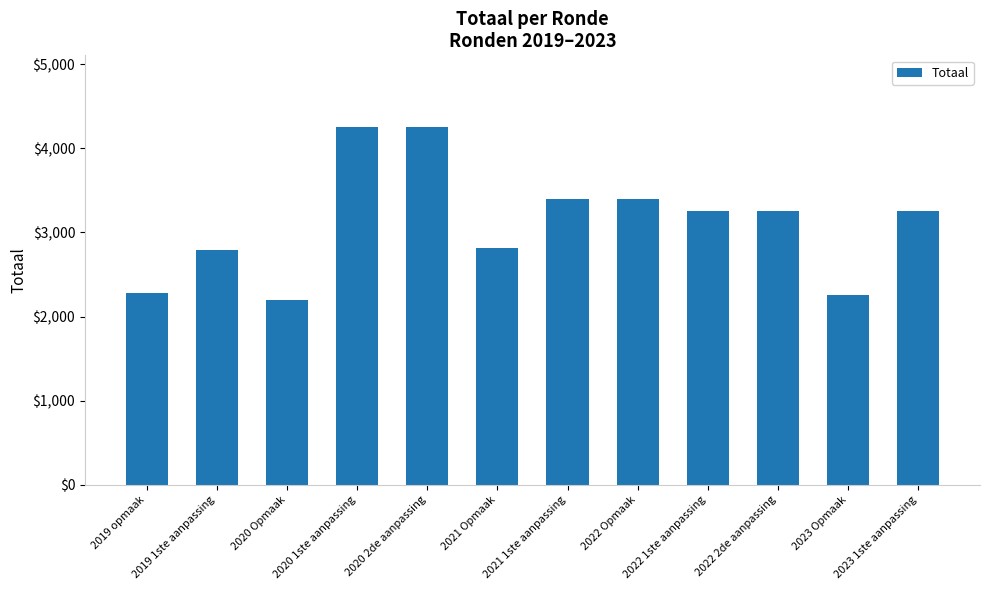

What is the smallest value displayed?

2195